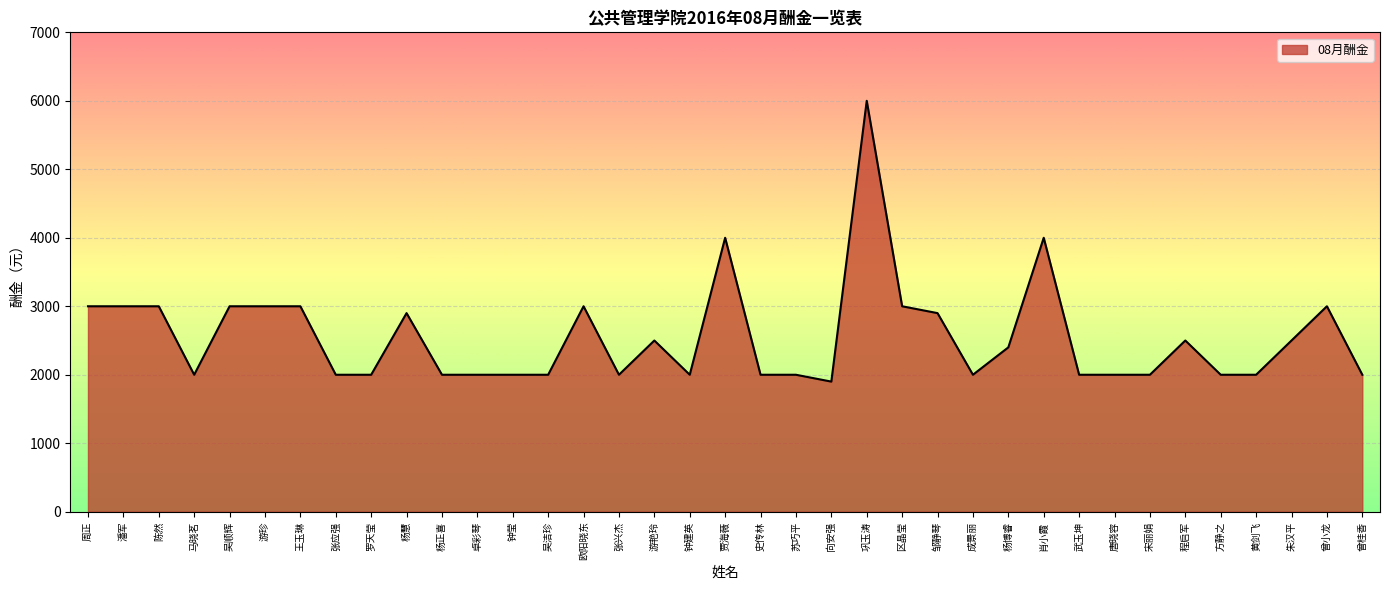

The chart shows a value of 2000 at 杨正喜. True or false?

True